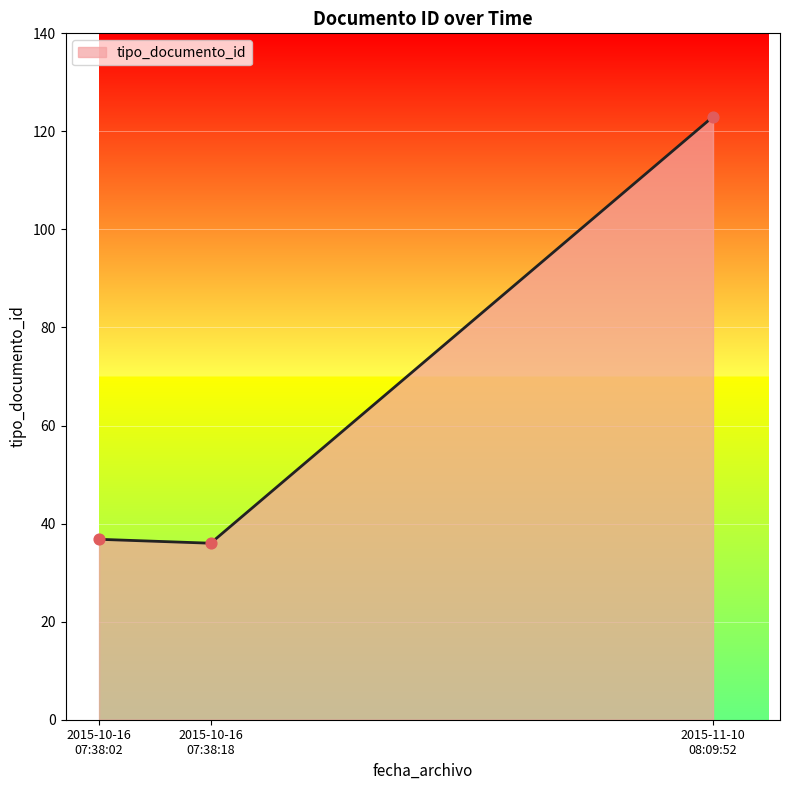

What is the minimum value shown in the chart?

36.0